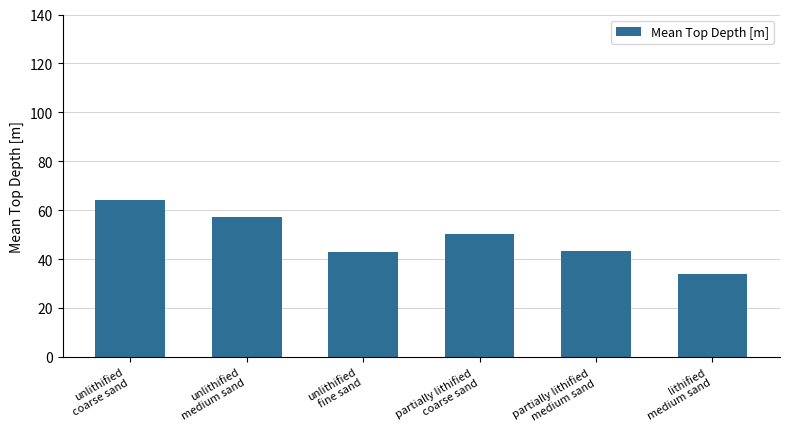

True or false: the data shows 24.4 at unlithified
coarse sand.

False